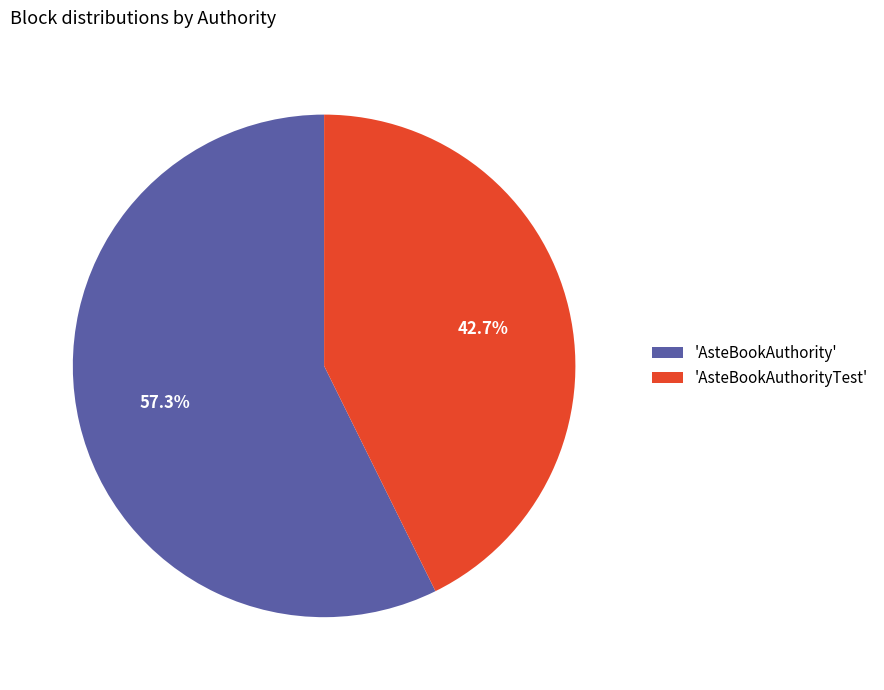

Which category has the biggest portion of the pie?

'AsteBookAuthority'